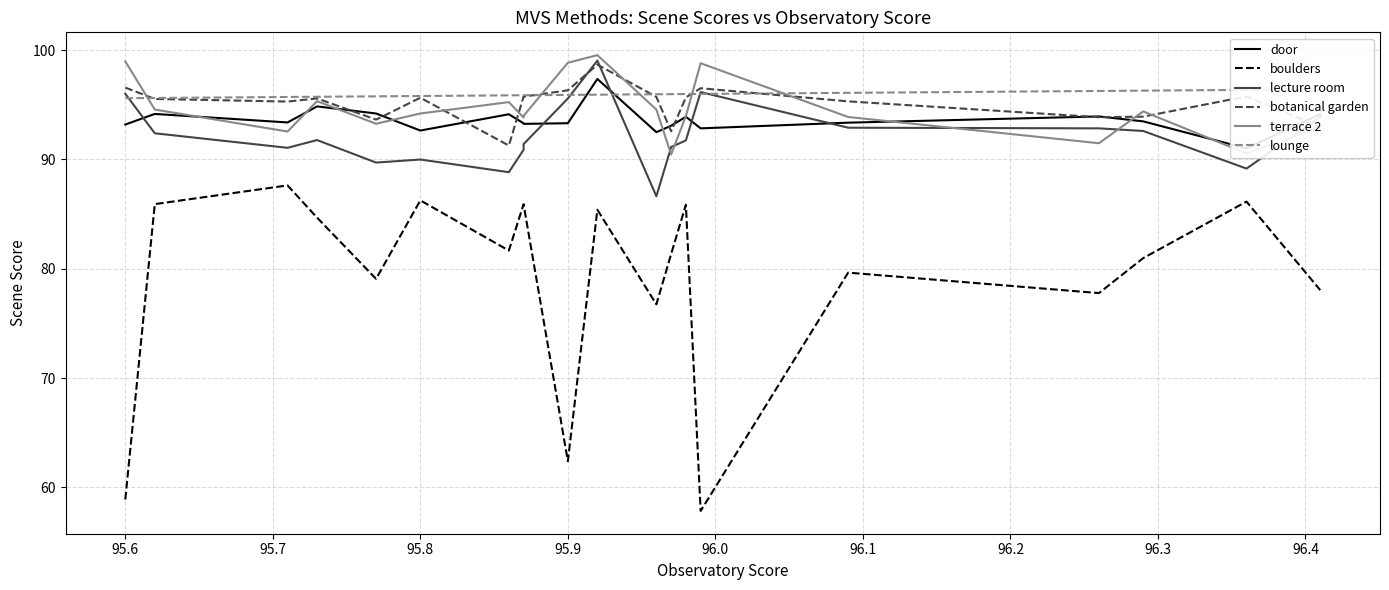

How many lines are shown in the chart?

6